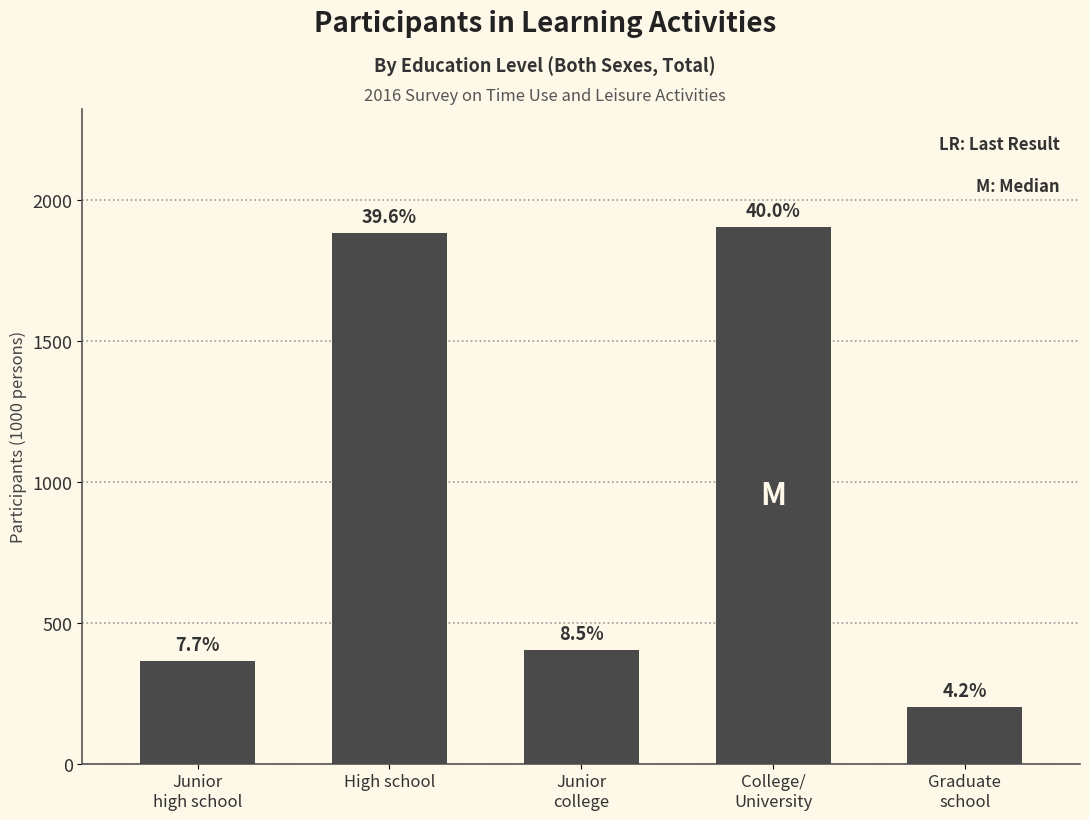

How many bars are there in total?

5